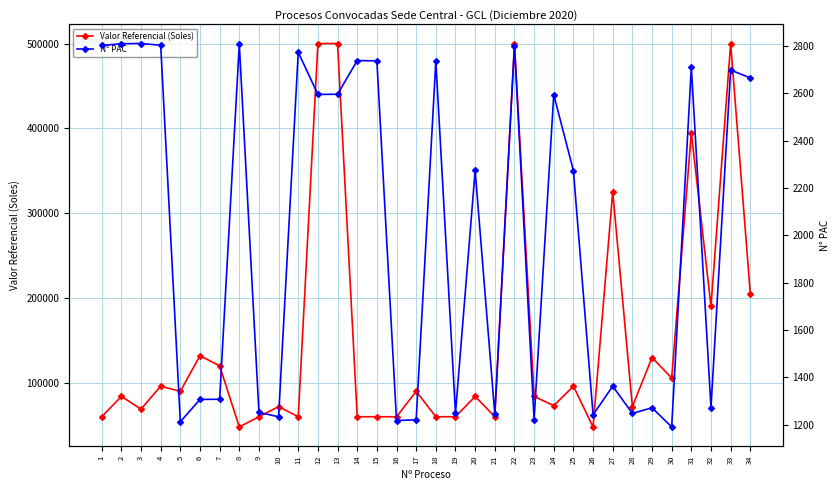

Is it true that Valor Referencial (Soles) equals 123371.9 at 5?

False